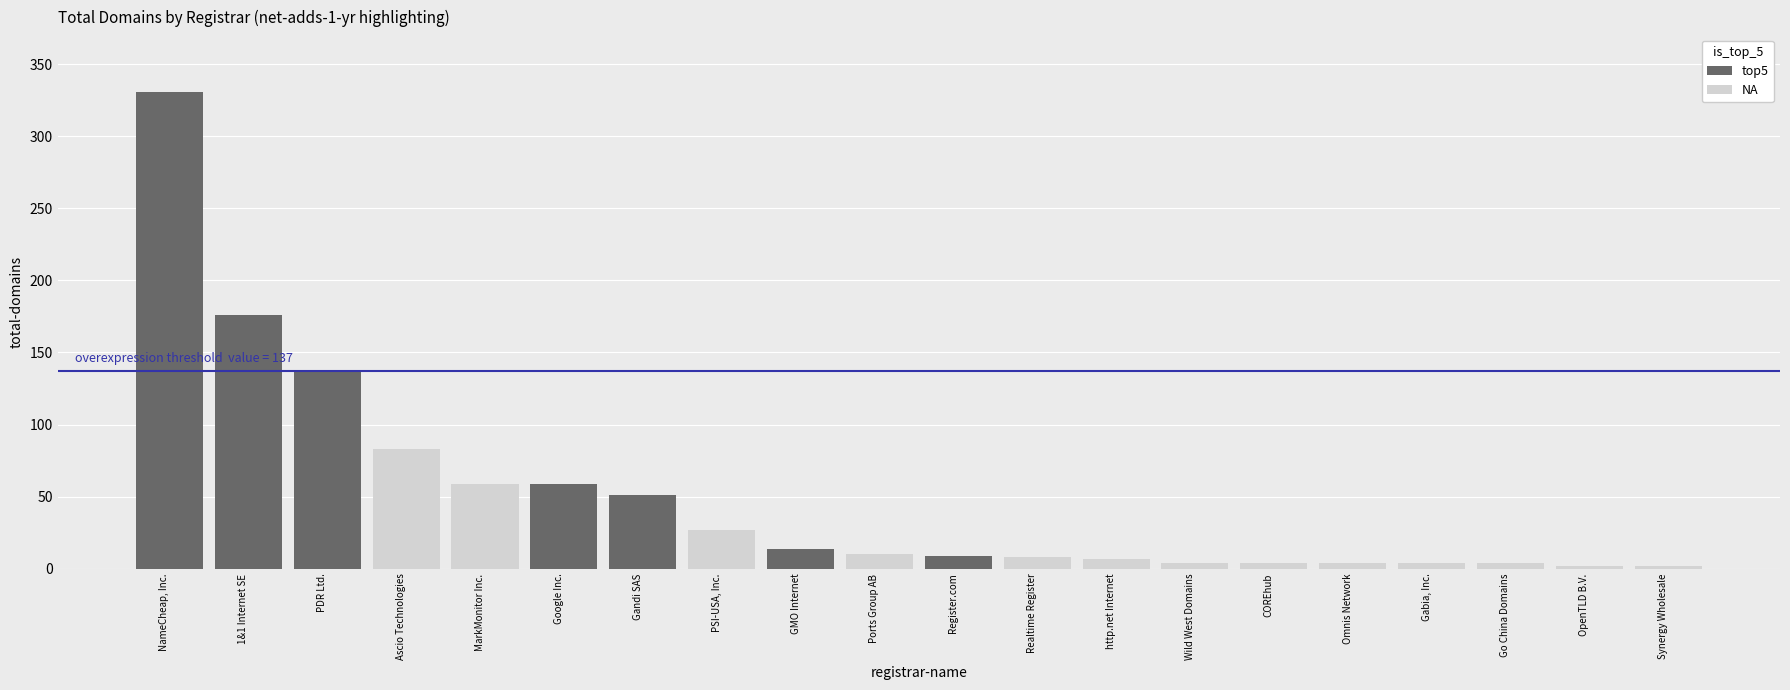

What is the value of the 17th bar from the left?

4